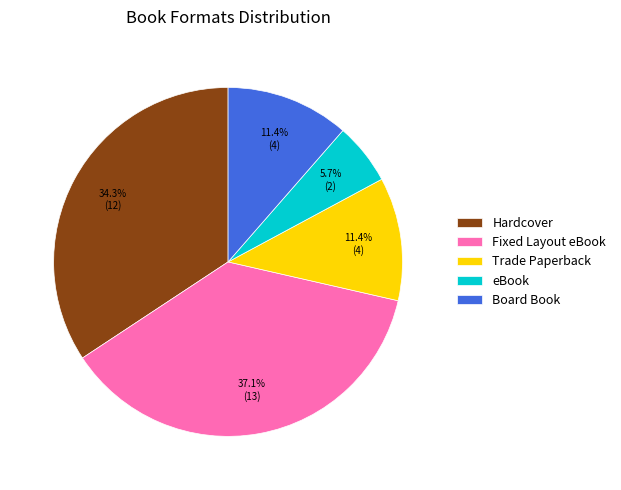

What is the largest slice in the pie chart?

Fixed Layout eBook